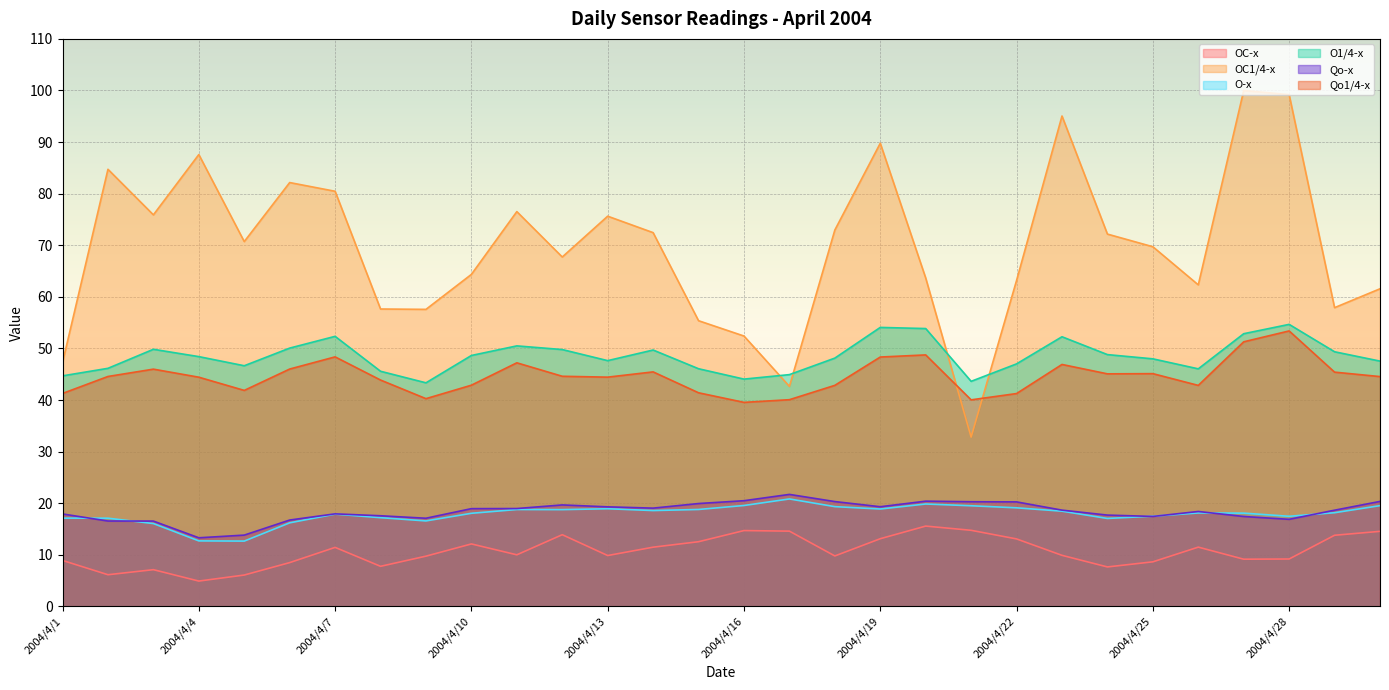

At which category is the sum across all series the highest?

2004/4/28